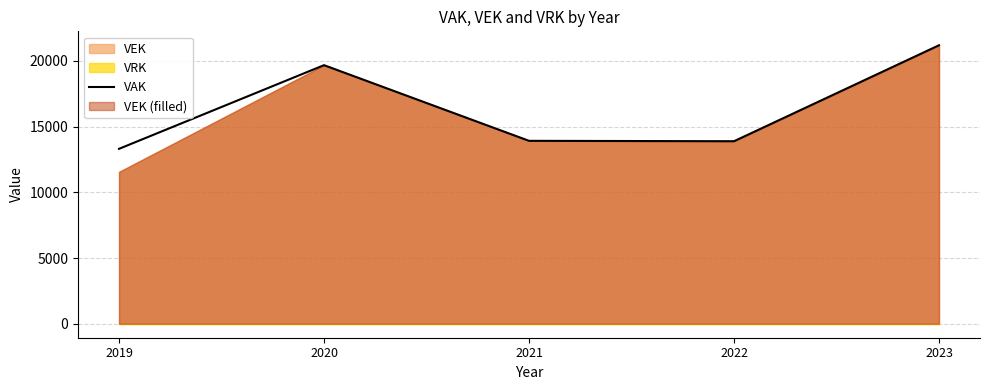

Reading left to right, transcribe all the data shown in this chart.

2019=13310	2020=19675	2021=13919	2022=13889	2023=21189